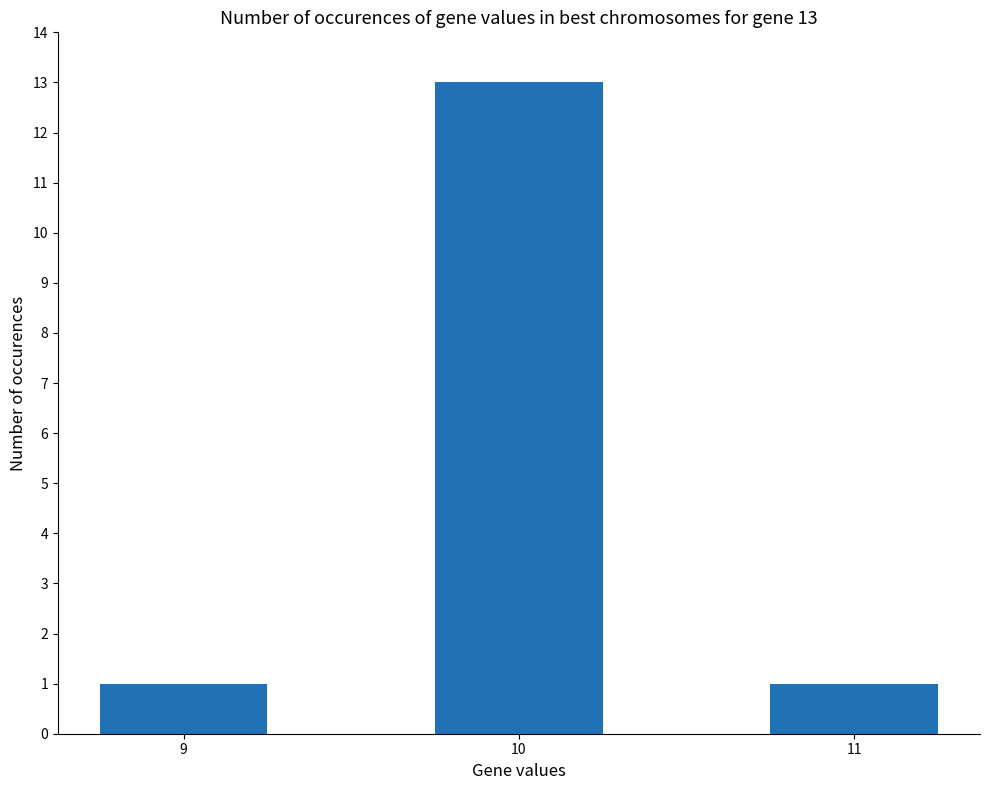

What is the maximum value shown in the chart?

13